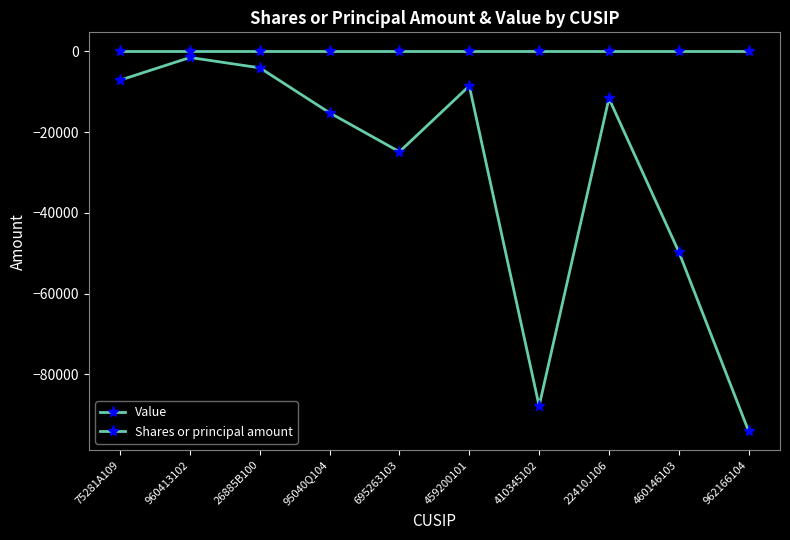

How many interior local peaks does the Shares or principal amount series have?

3